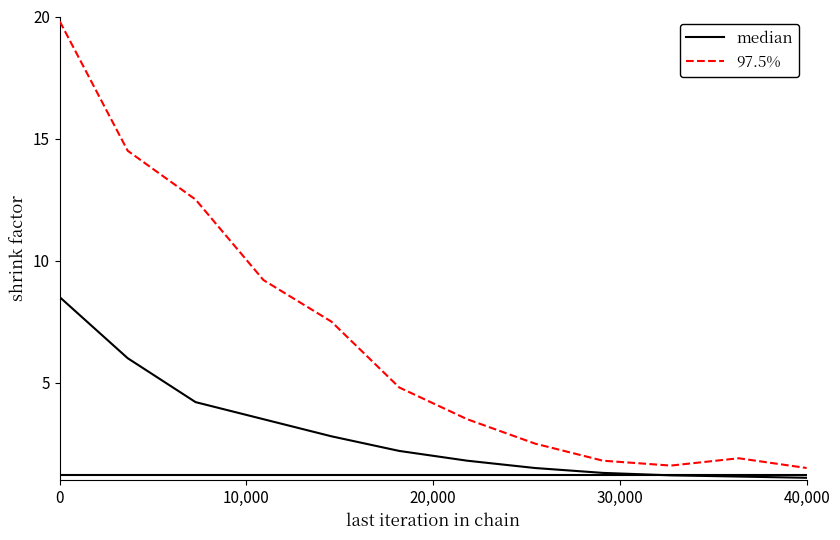

How many lines are shown in the chart?

2